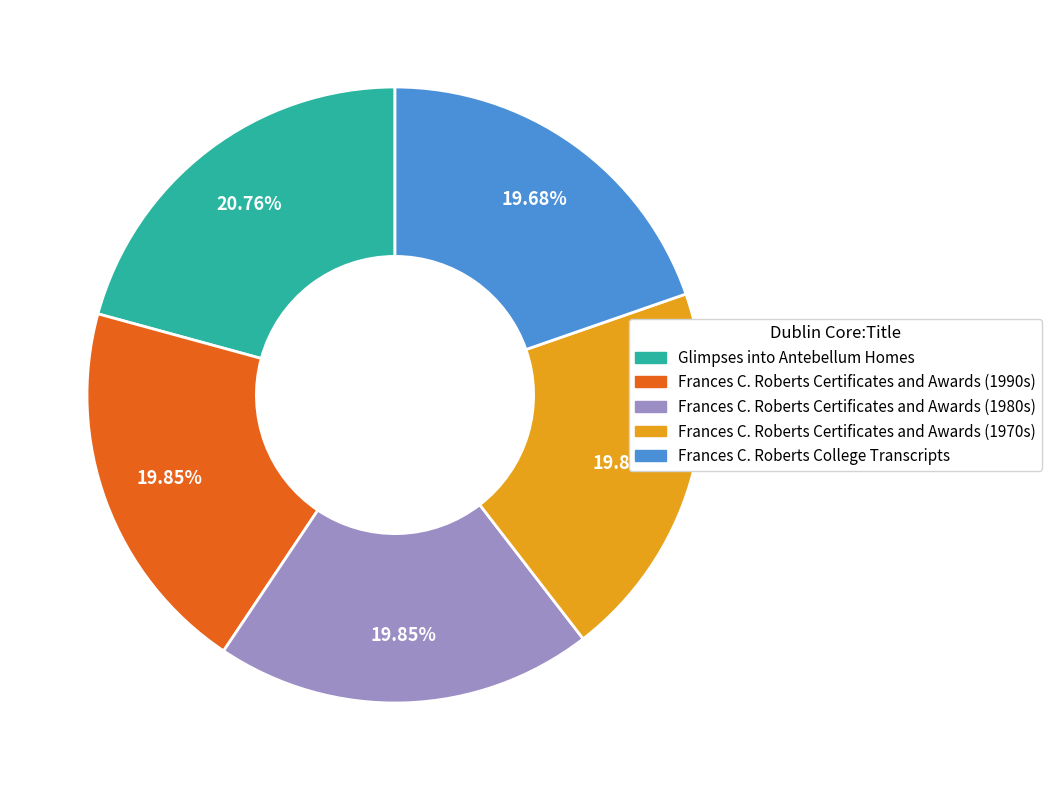

Count the number of slices in the pie.

5